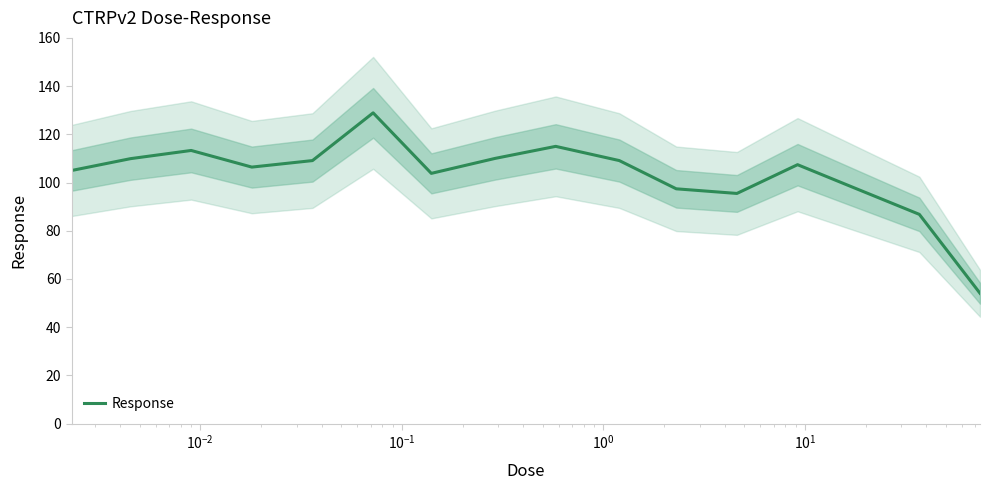

What is the value of the 9th point from the left?

115.0